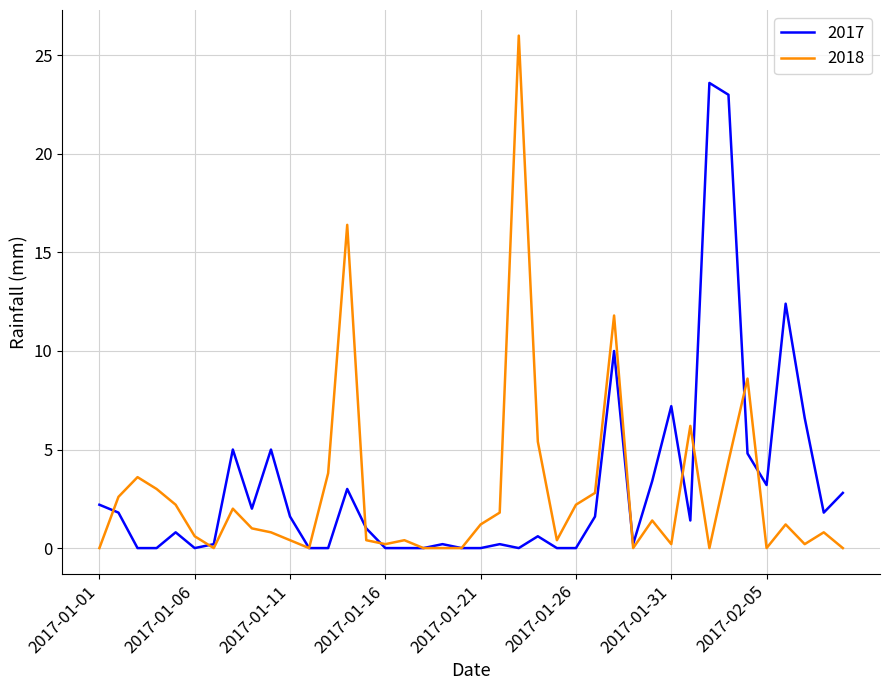

True or false: 2018 and 2017 intersect in this chart.

True